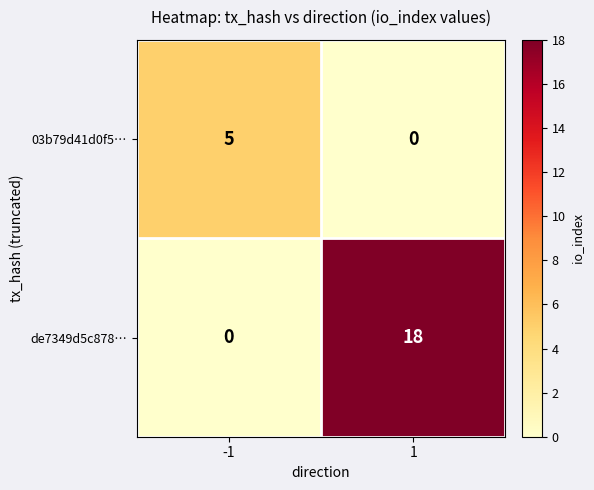

Which series has the widest spread of values?

de7349d5c878…